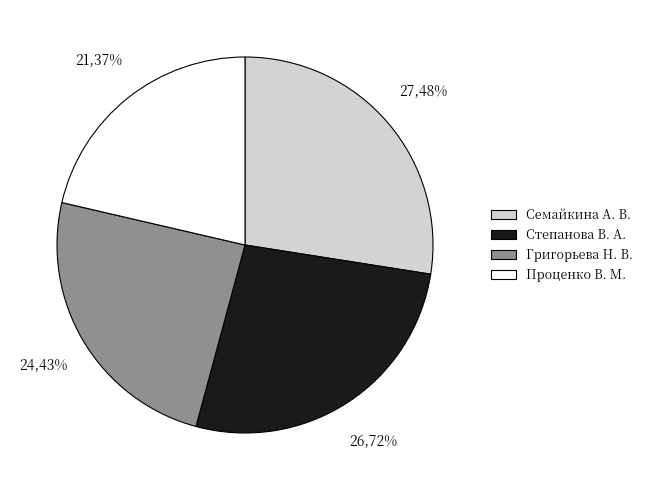

To the nearest percent, what portion does Степанова В. А. represent?

27%